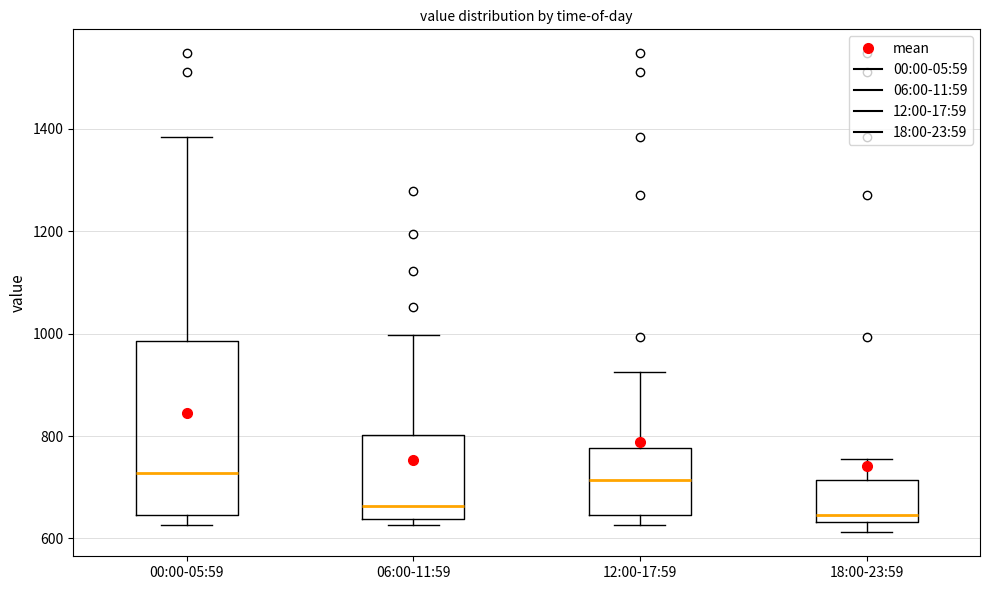

Where does the upper whisker of the box for 00:00-05:59 end on the y-axis? The values are not printed on the chart, so give them approximately, as read against the axis.

1380